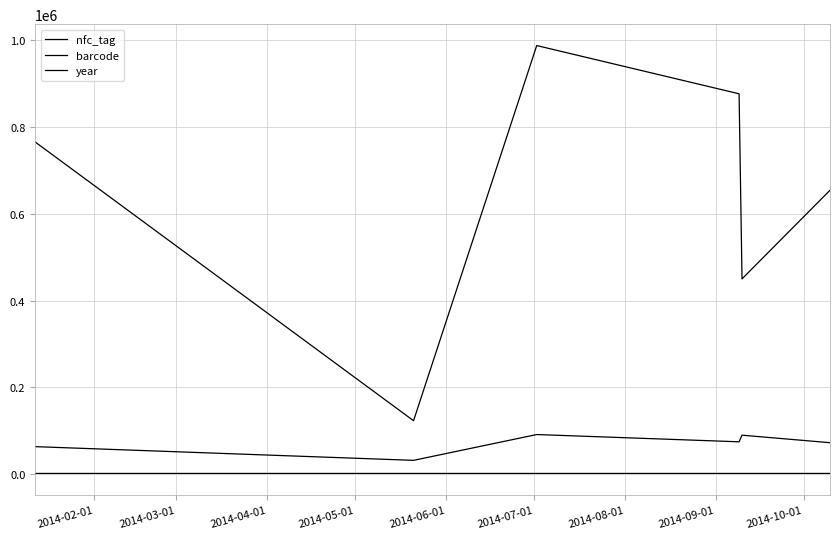

True or false: nfc_tag has more than 1 points higher than both neighbors.

False